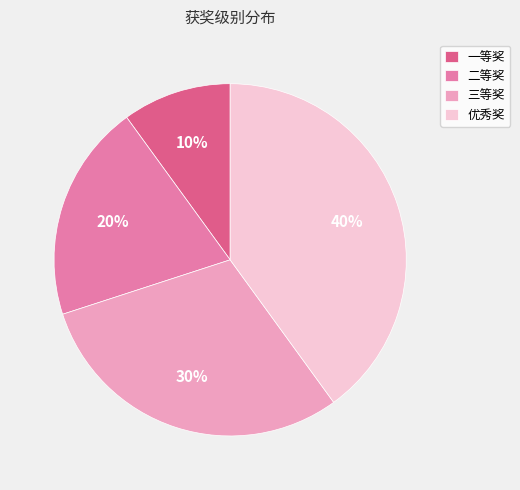

To the nearest percent, what portion does 三等奖 represent?

30%